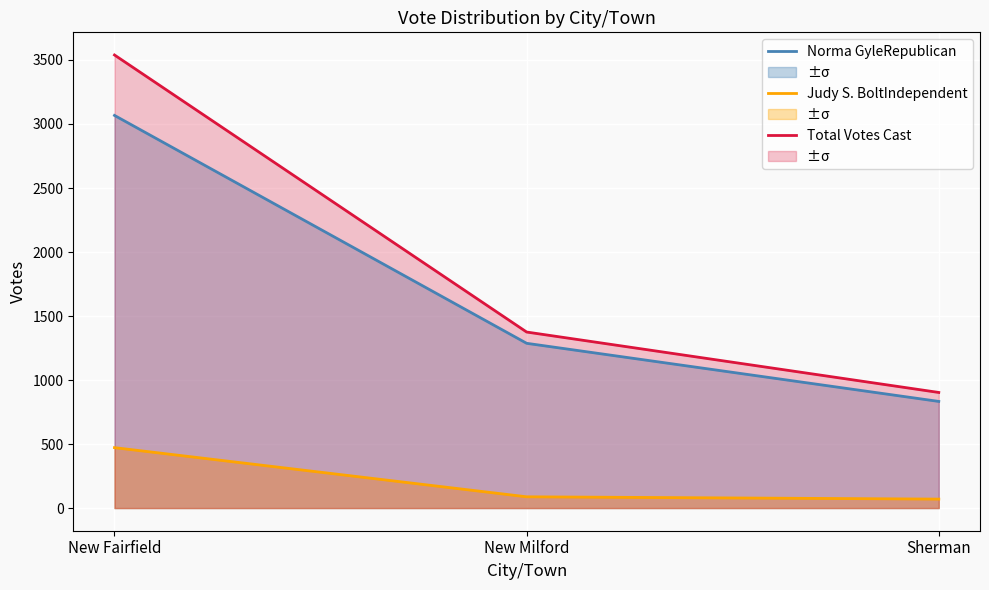

What are all the series names shown in the legend?

Norma GyleRepublican, Judy S. BoltIndependent, Total Votes Cast